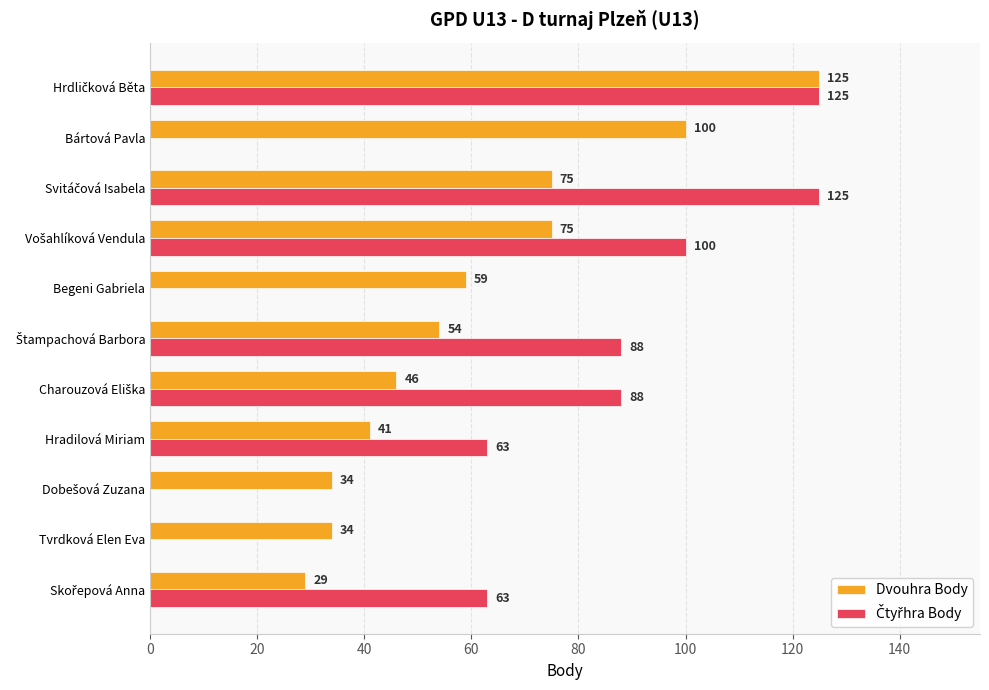

What is the sum of all Dvouhra Body values?

672